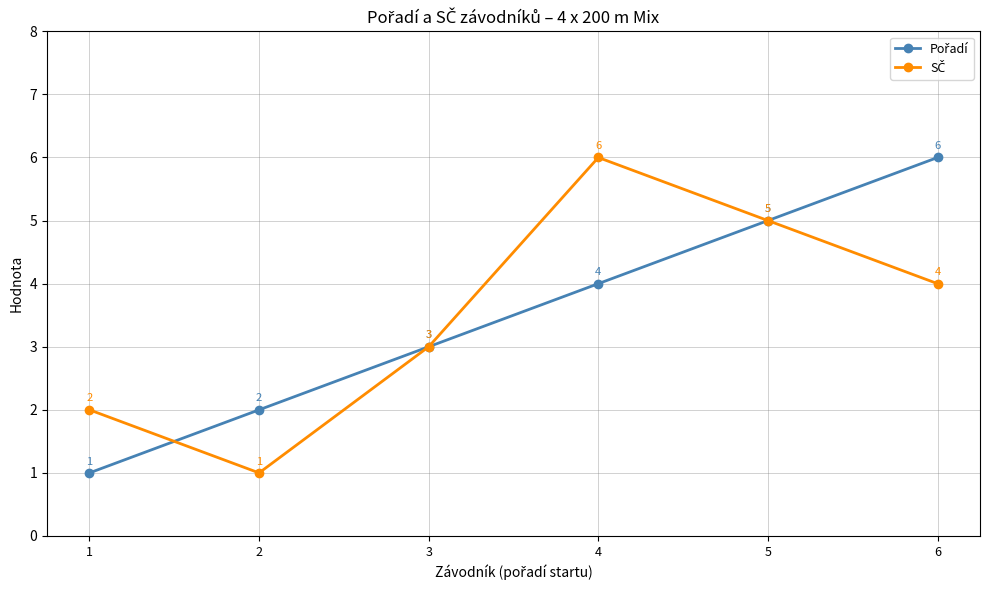

At how many categories does at least one series exceed 5?

2